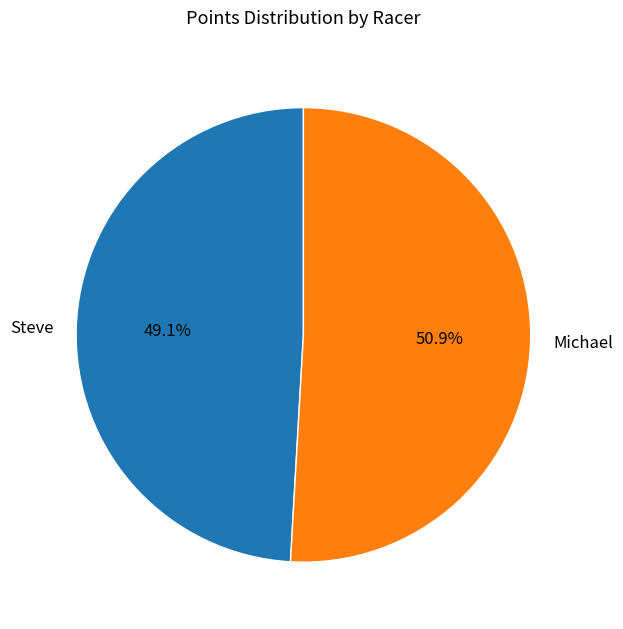

Count the number of slices in the pie.

2